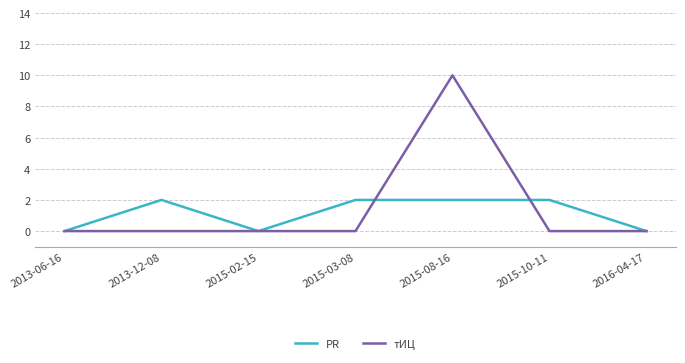

Does the chart have visible grid lines?

Yes